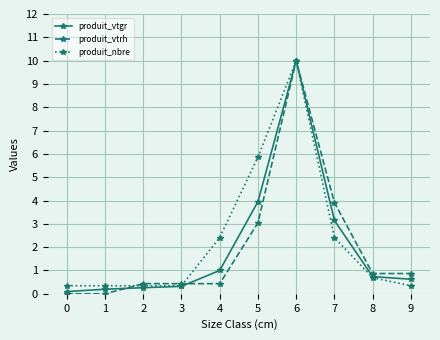

At which label does produit_vtgr reach its peak?

6